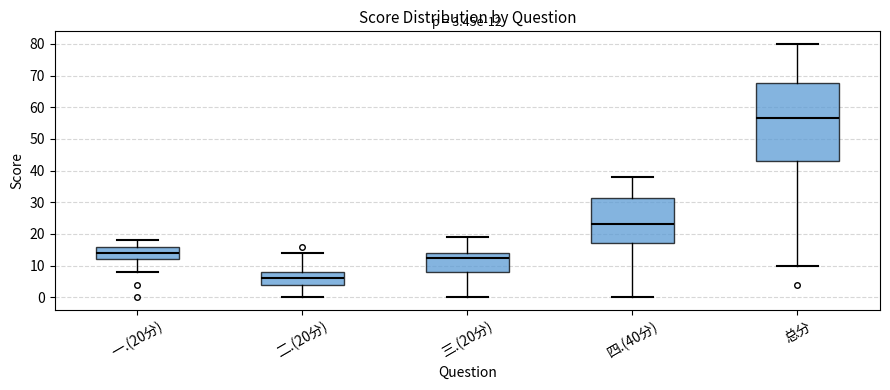

Which box has the lowest median line?

二.(20分)